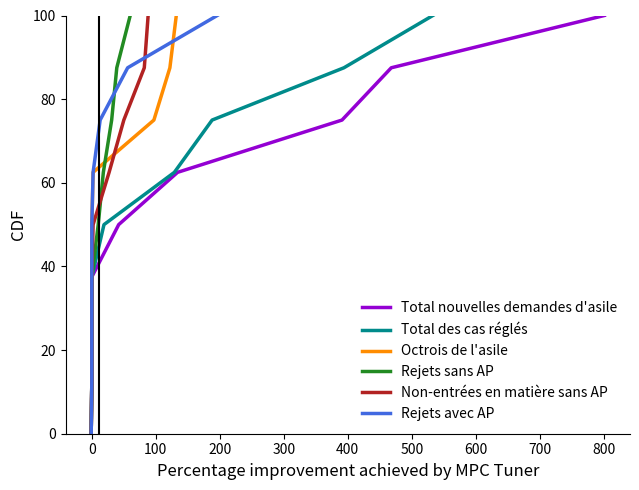

Does the chart display data point markers on the line(s)?

No